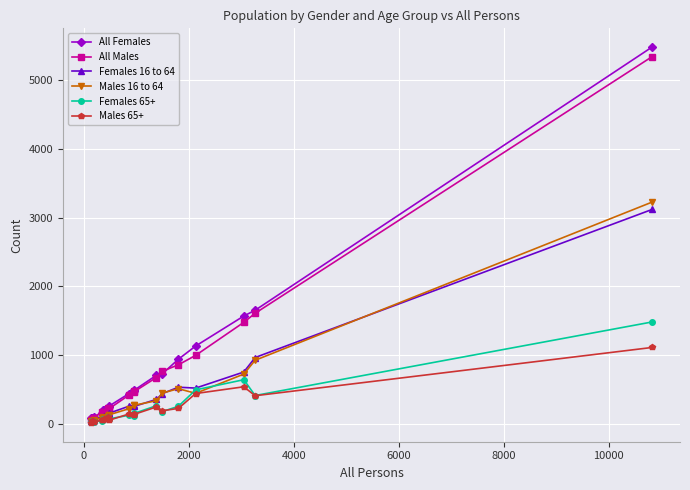

Which series has the largest range (max minus min)?

All Females